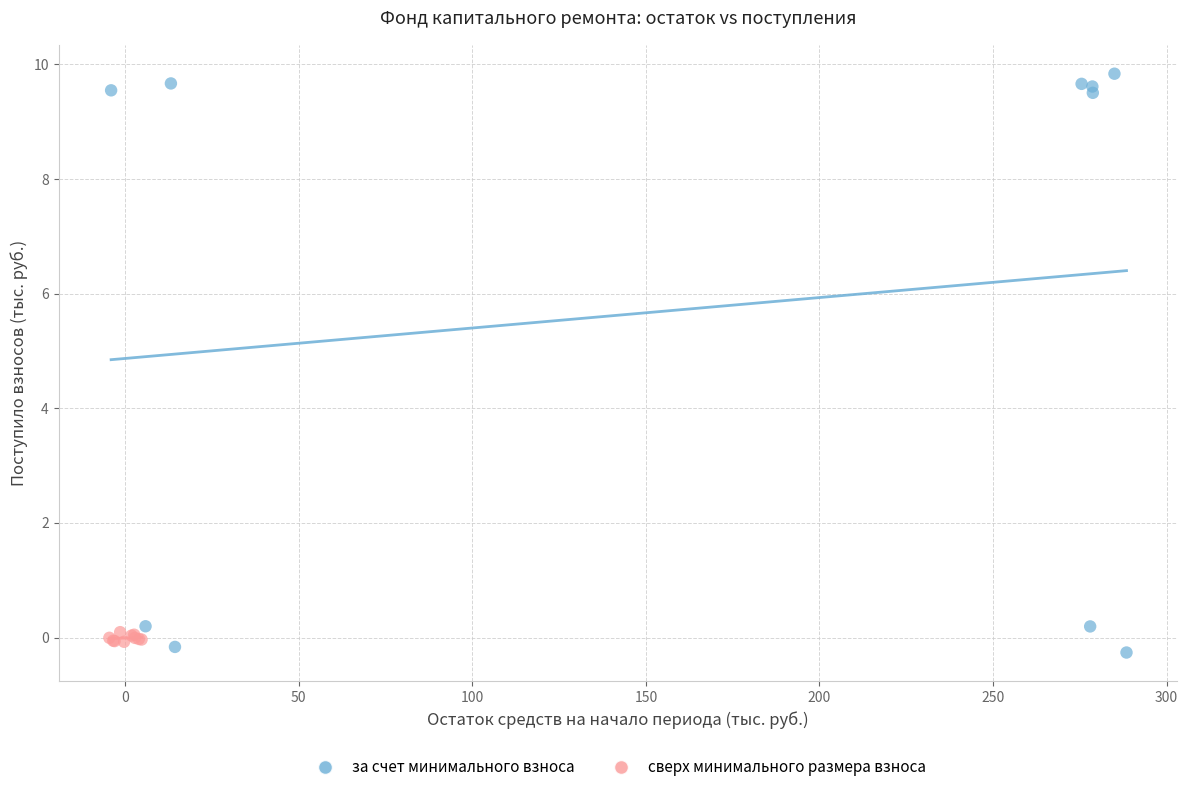

Which series contains the highest Y value?

за счет минимального взноса